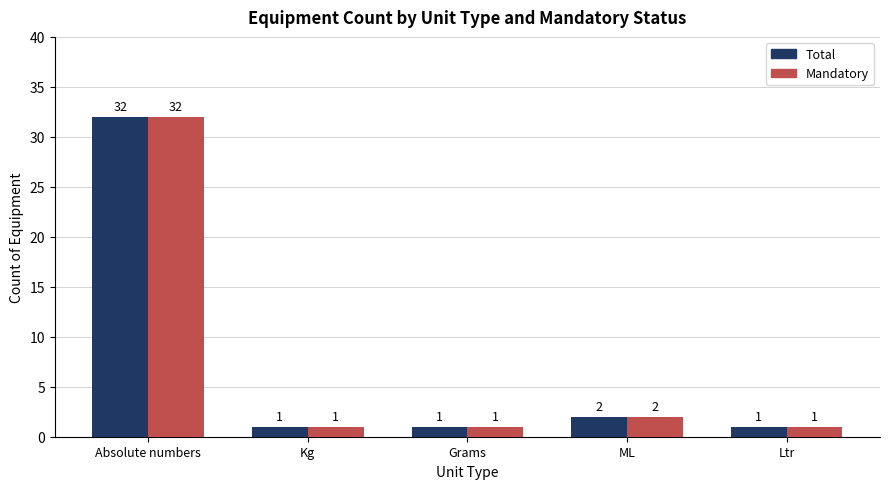

What is the difference between the maximum and minimum values in the Mandatory series?

31